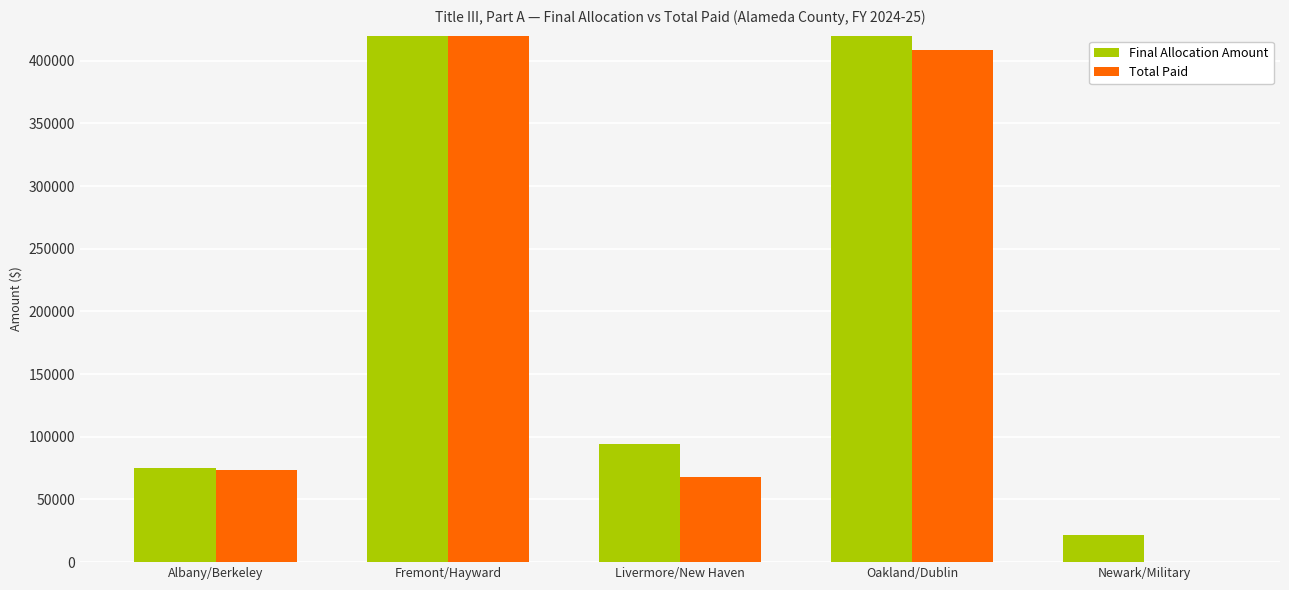

Reading left to right, what are all the values shown in this chart?

Final Allocation Amount: Albany/Berkeley=75414	Fremont/Hayward=499698	Livermore/New Haven=94047	Oakland/Dublin=441280	Newark/Military=21906
Total Paid: Albany/Berkeley=73590	Fremont/Hayward=499698	Livermore/New Haven=67710	Oakland/Dublin=408232	Newark/Military=0